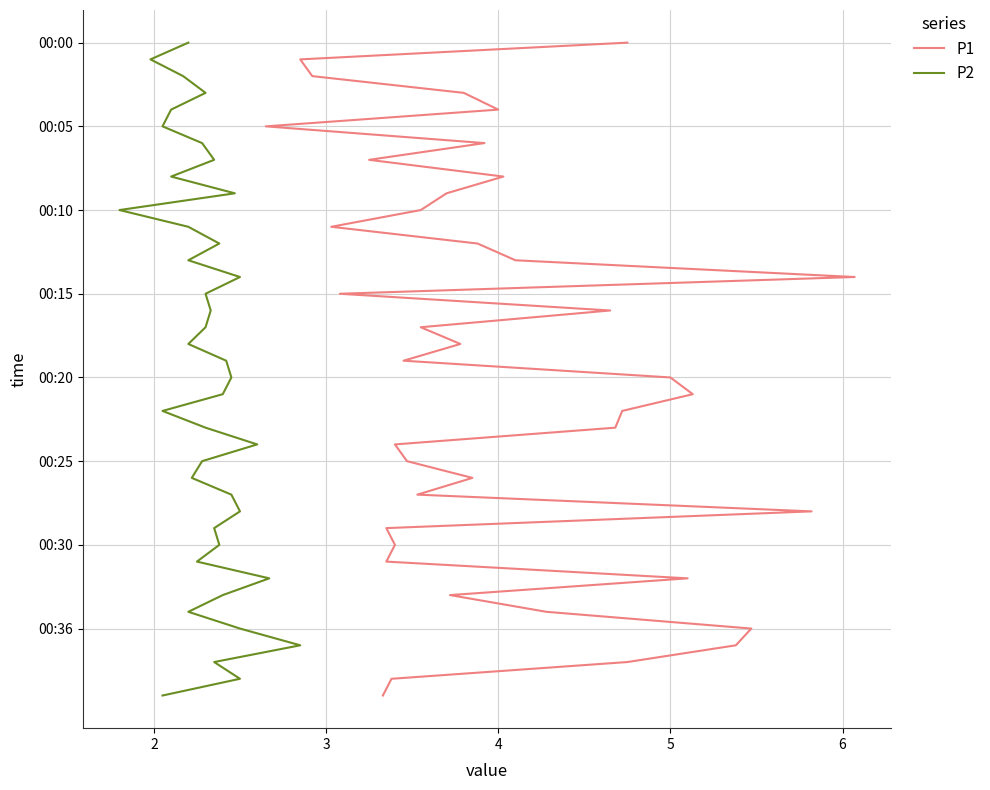

What value does the P1 series have at 6?

5